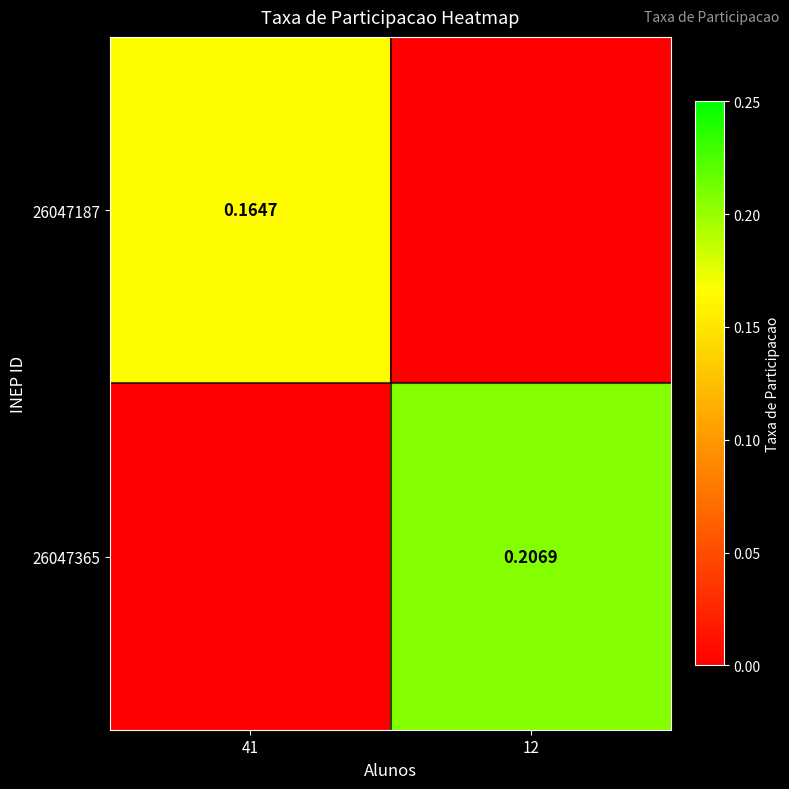

How many data points does each series have?

2